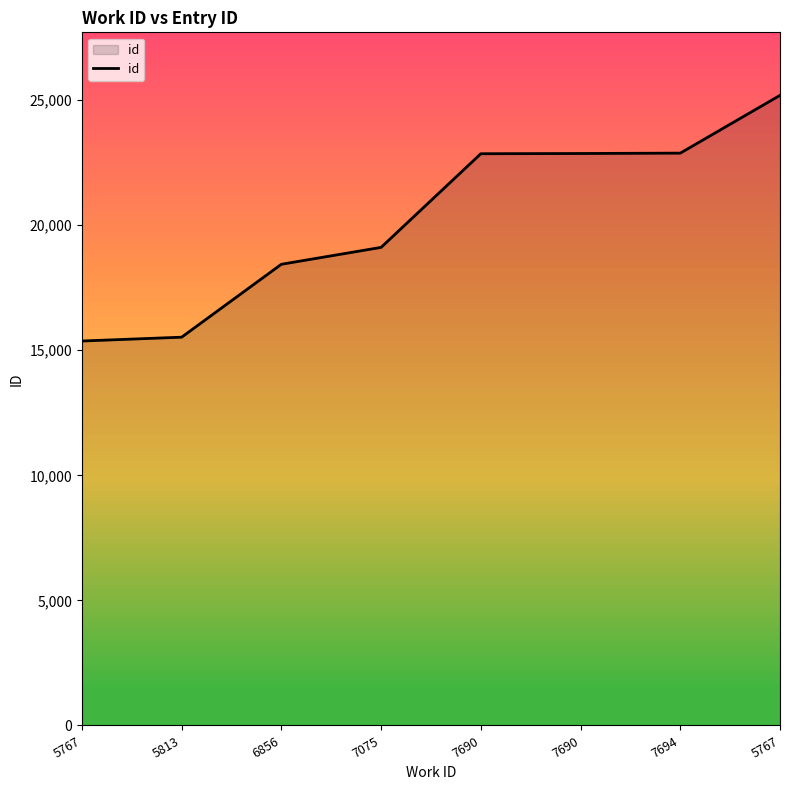

What is the label of the 4th point from the left?

7075